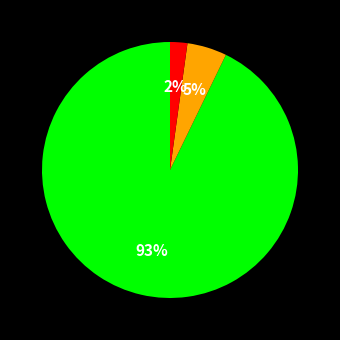

Is there a majority slice in this chart?

Yes